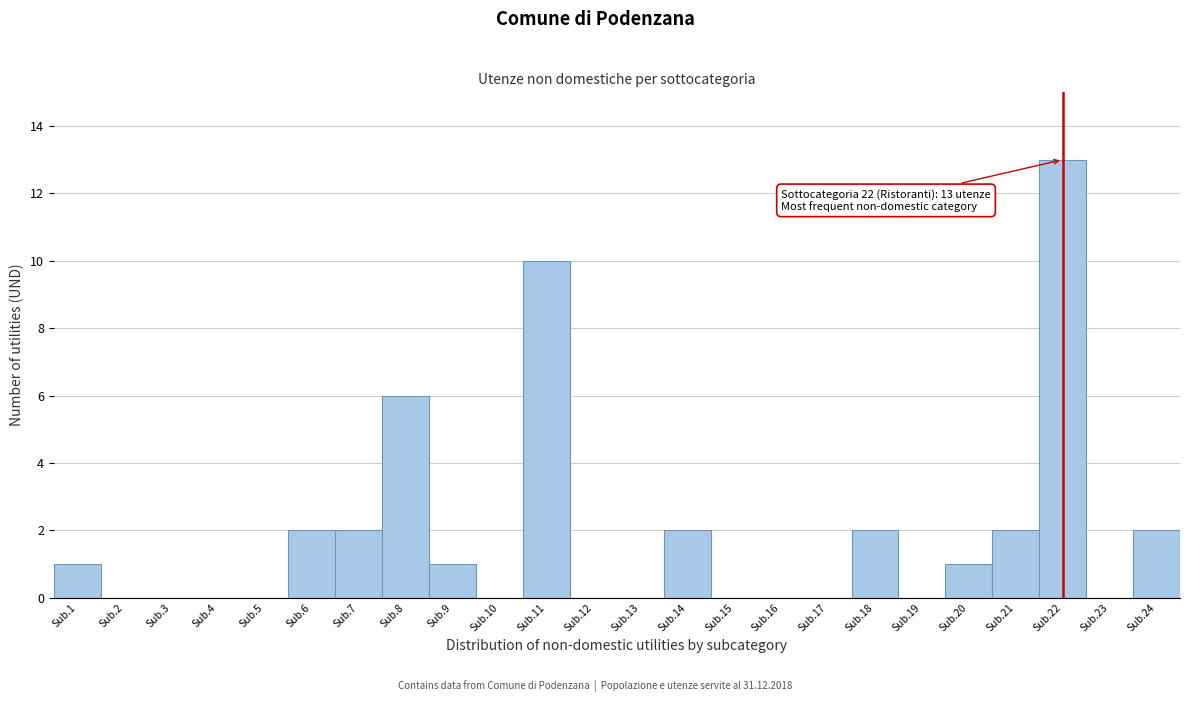

Reading right to left, extract all data points from this chart.

Sub.24=2	Sub.23=0	Sub.22=13	Sub.21=2	Sub.20=1	Sub.19=0	Sub.18=2	Sub.17=0	Sub.16=0	Sub.15=0	Sub.14=2	Sub.13=0	Sub.12=0	Sub.11=10	Sub.10=0	Sub.9=1	Sub.8=6	Sub.7=2	Sub.6=2	Sub.5=0	Sub.4=0	Sub.3=0	Sub.2=0	Sub.1=1